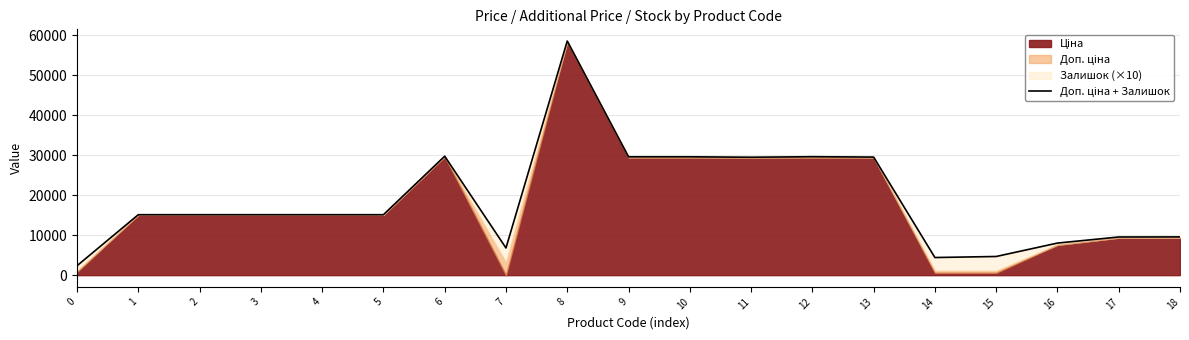

Where is the data nearest to the value 30452?

6